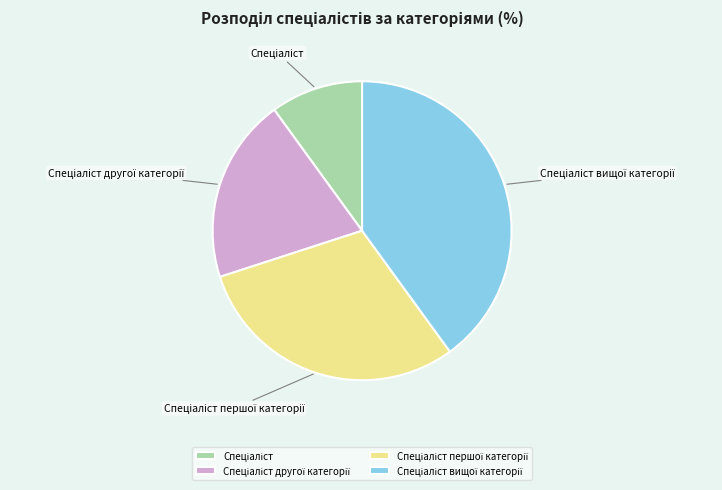

Does any single category account for the majority?

No